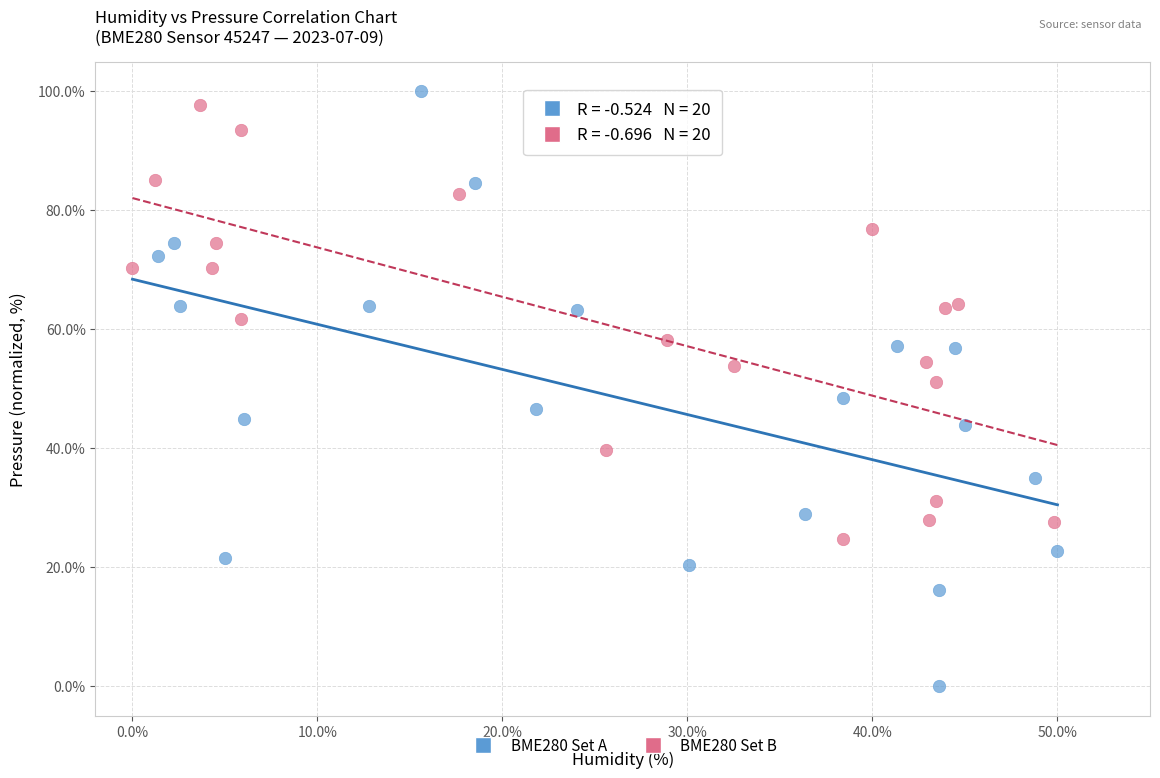

What are all the series names shown in the legend?

BME280 Set A, BME280 Set B